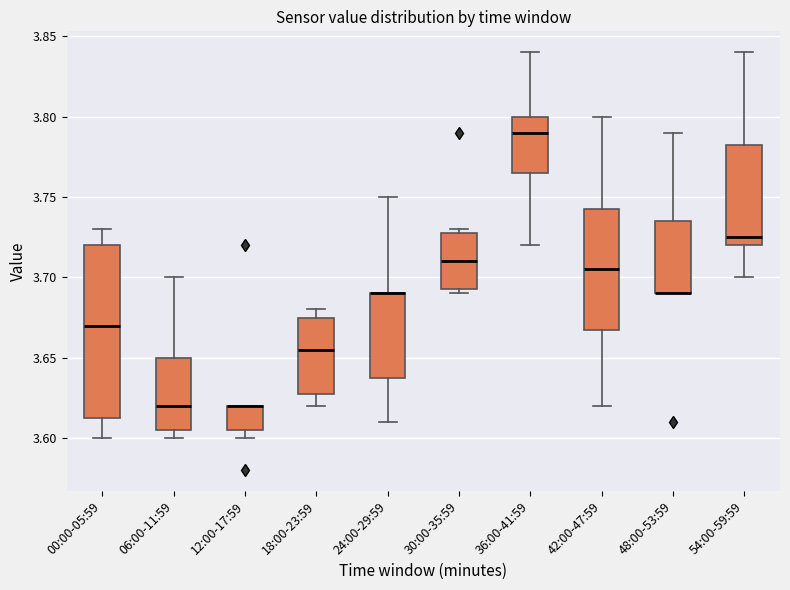

Comparing the boxes themselves (not the whiskers), which one is the tallest?

00:00-05:59